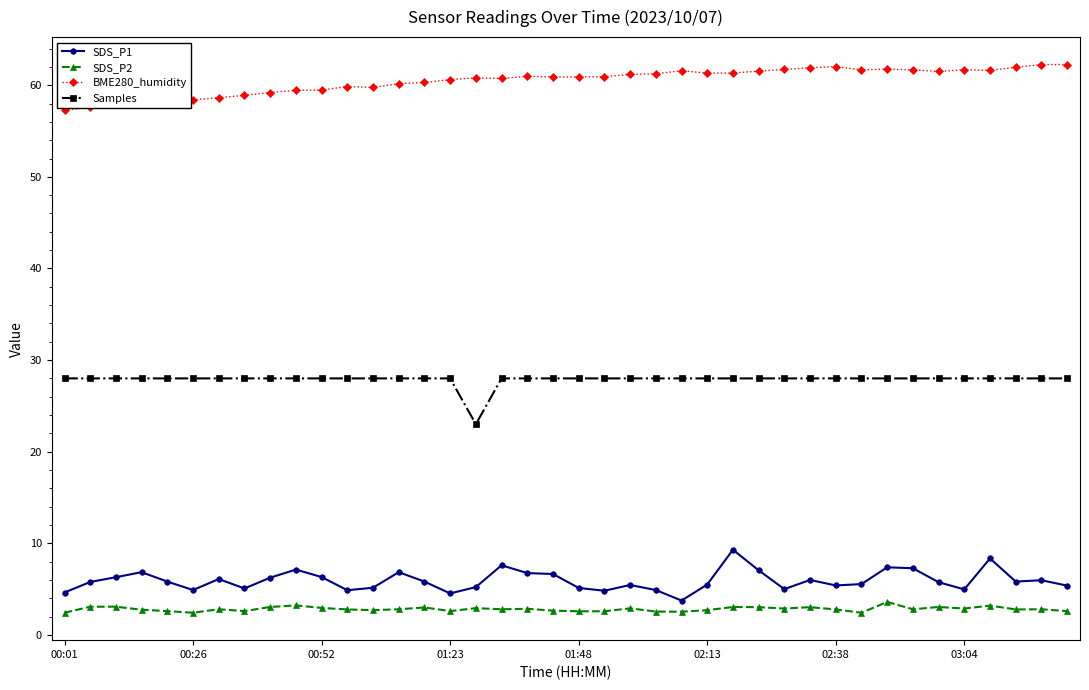

How many lines are shown in the chart?

4